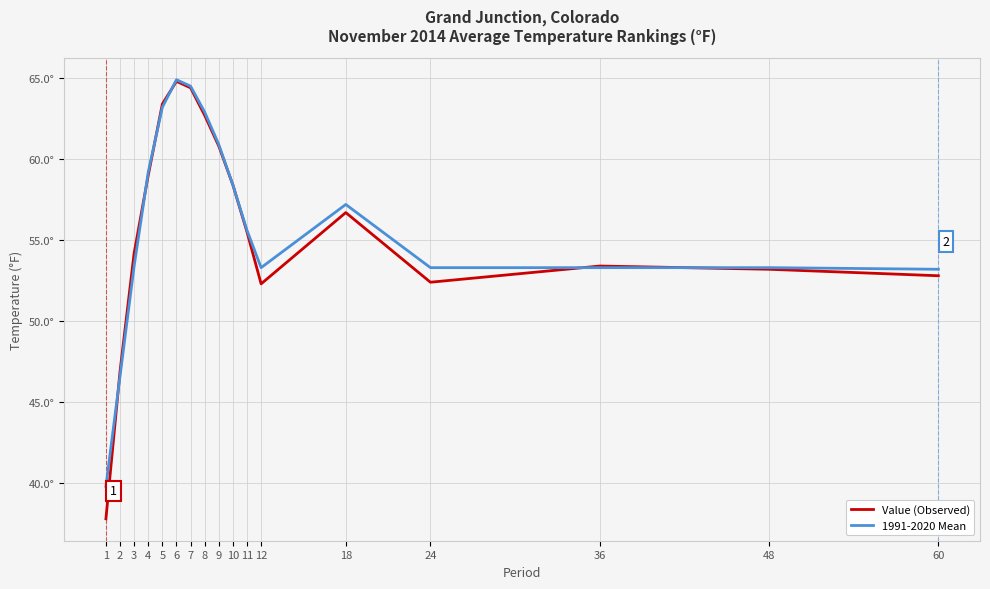

Does the chart have visible grid lines?

Yes